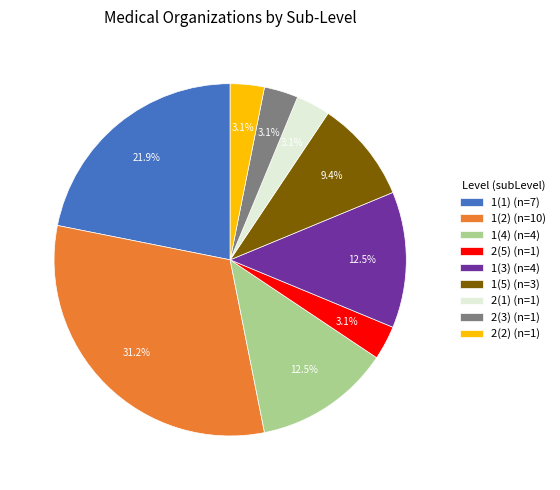

Is the sum of 2(1) (n=1) and 2(5) (n=1) greater than half?

No